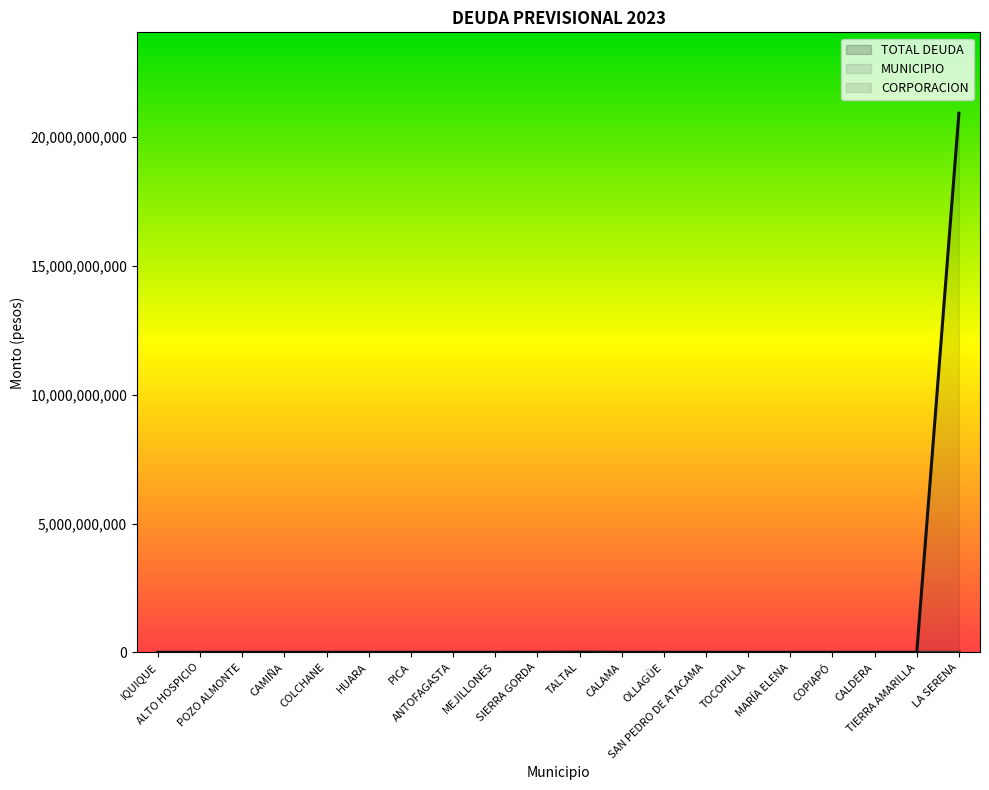

What is the label of the 2nd point from the right?

TIERRA AMARILLA